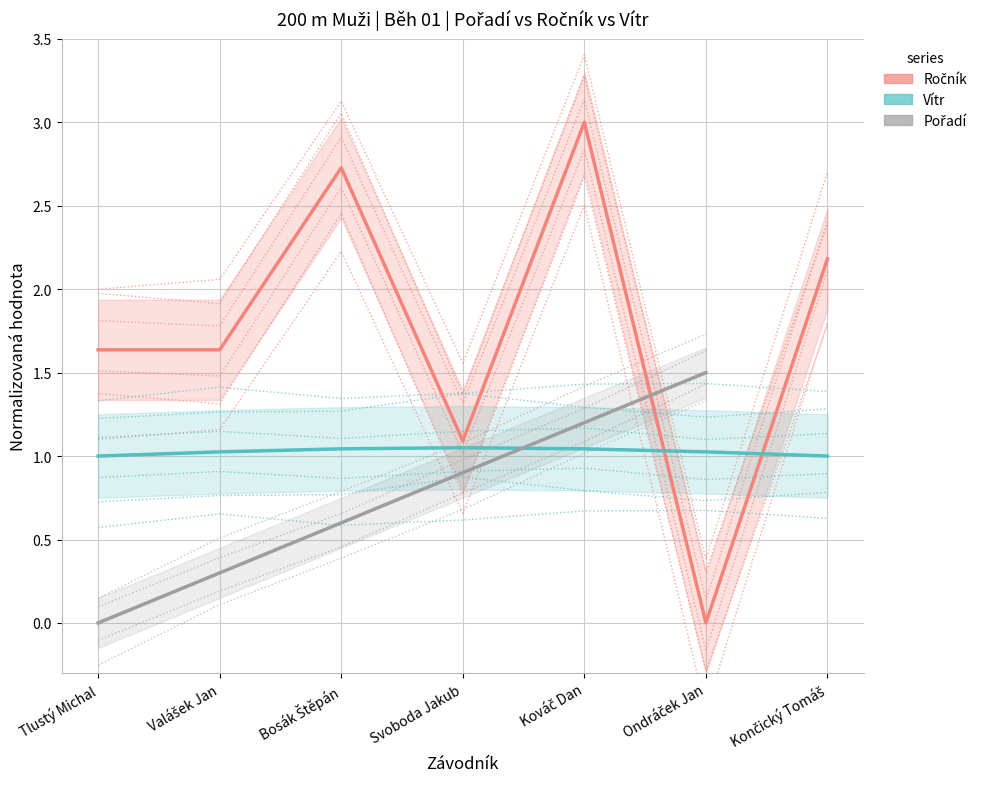

What position from the left is Svoboda Jakub?

4